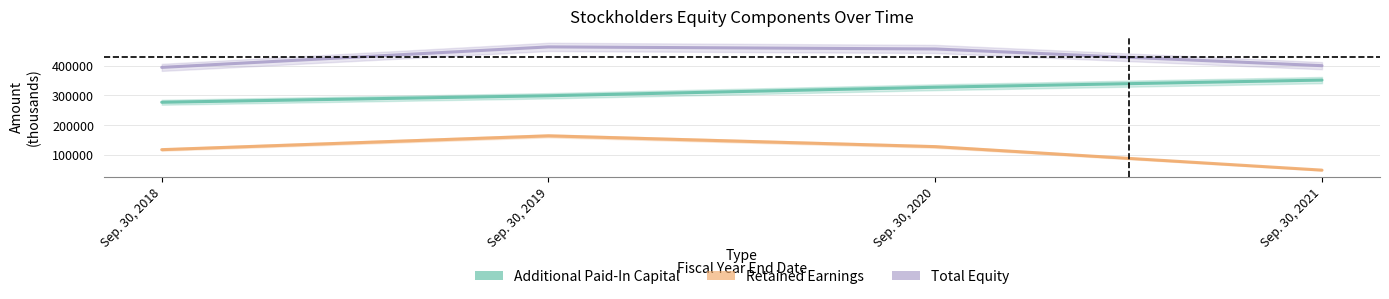

Which series has the widest spread of values?

Retained Earnings [Member]